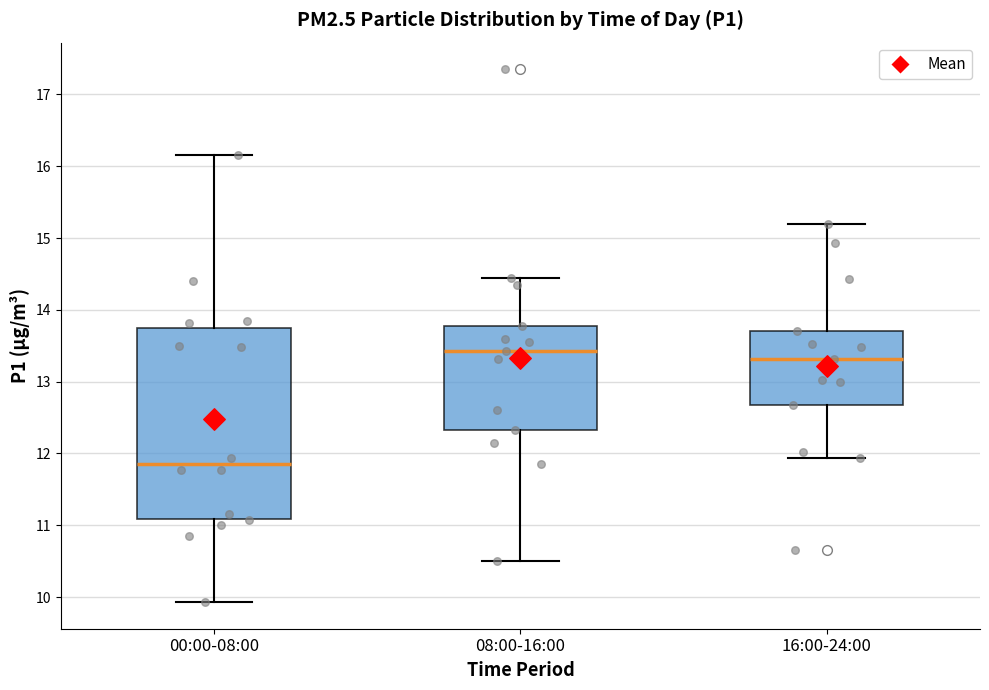

Which box has the lowest median line?

00:00-08:00